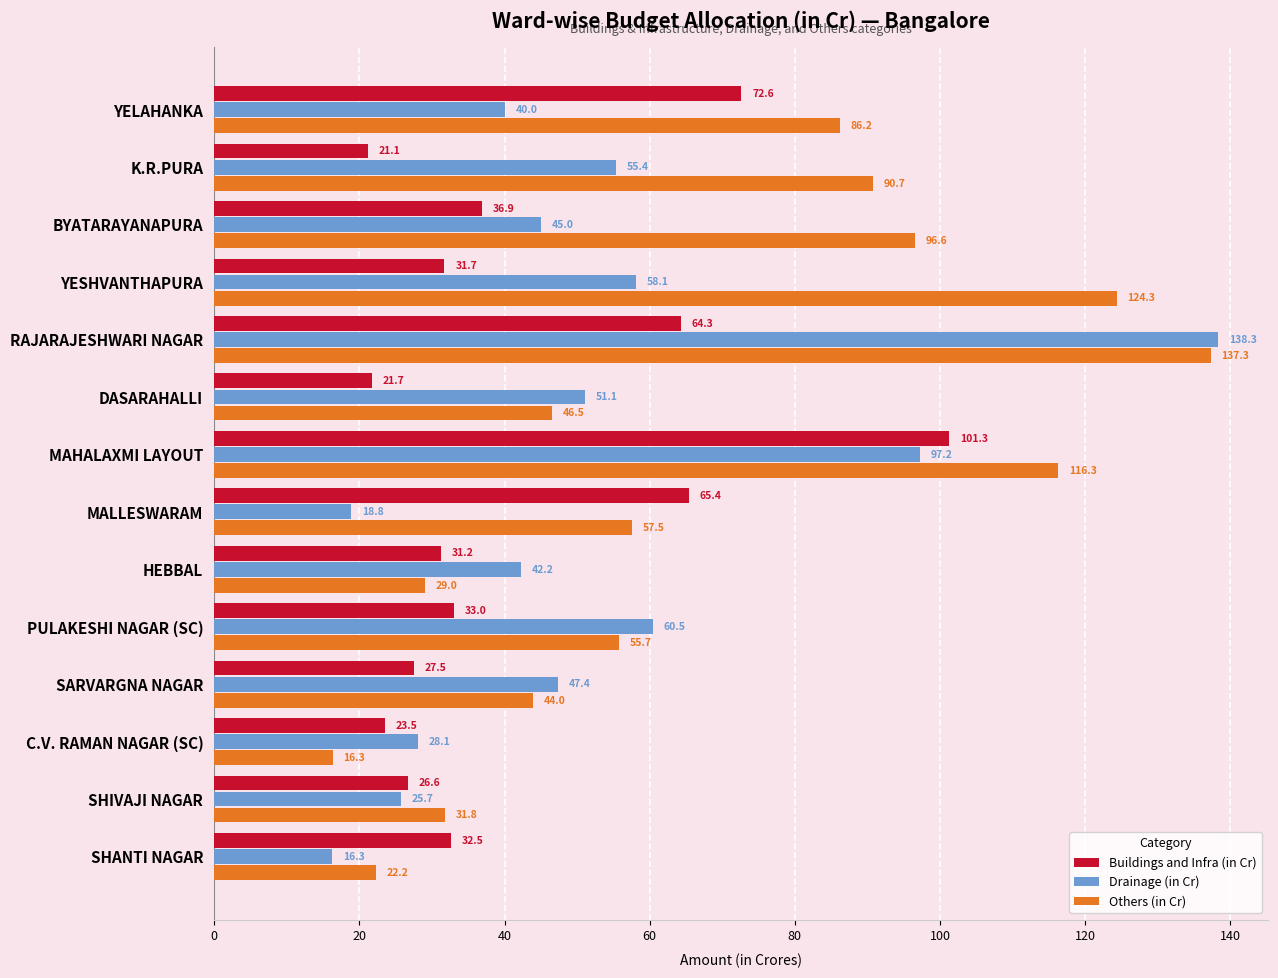

What is the difference between the second highest and second lowest values in the Drainage (in Cr) series?

78.4